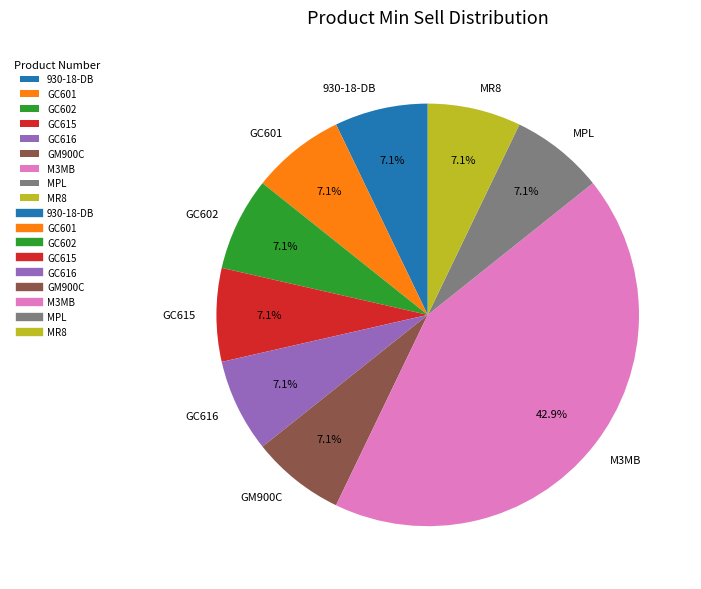

Which slice is the largest?

M3MB